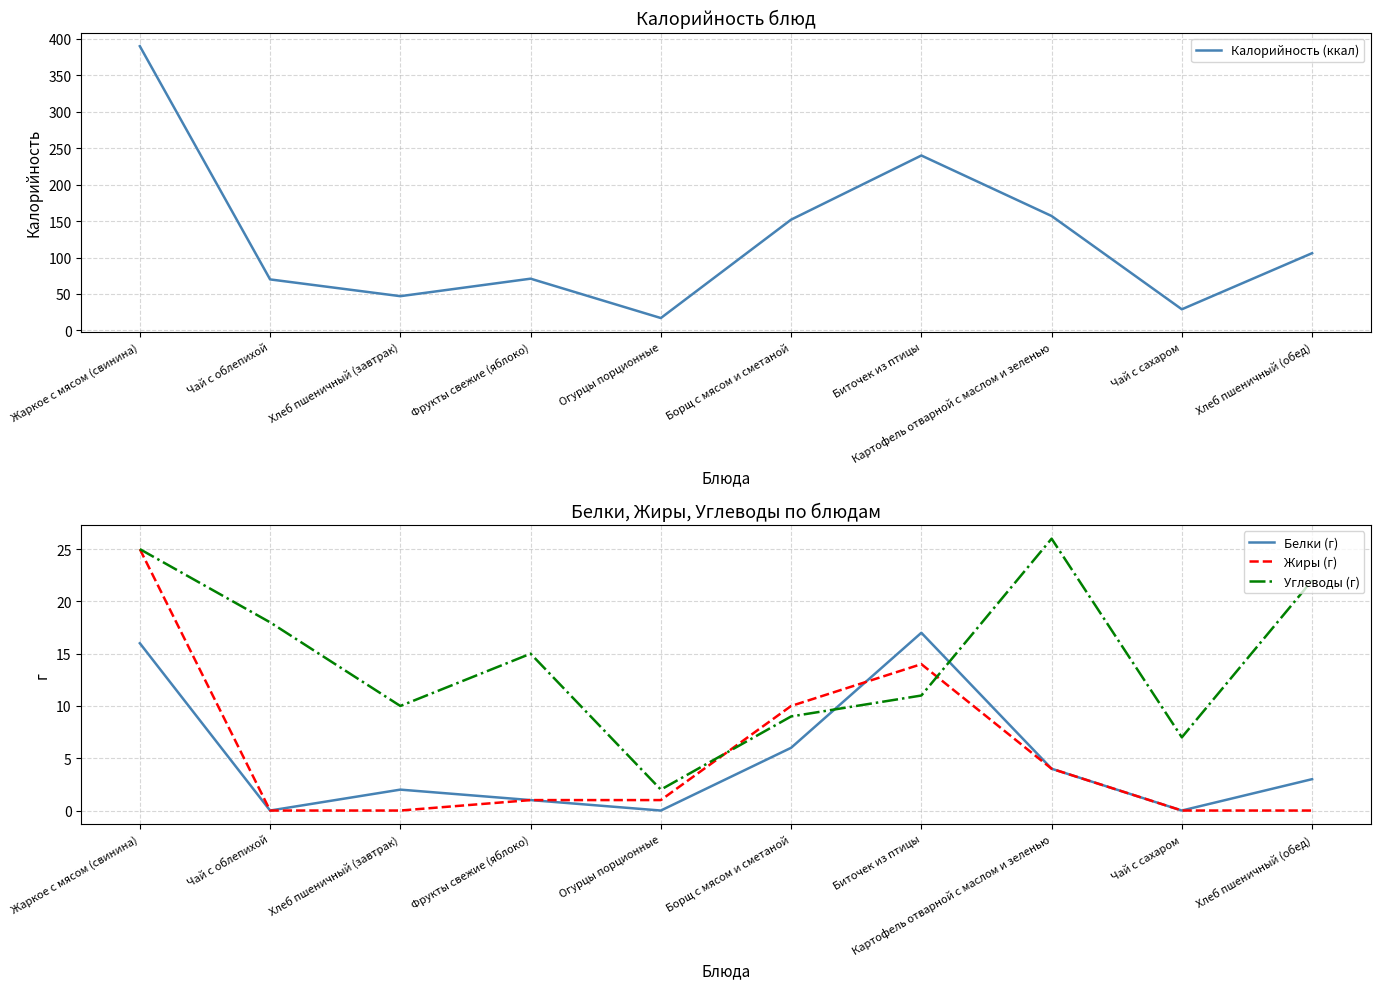

What is the total value across all series at Хлеб пшеничный (завтрак)?

59